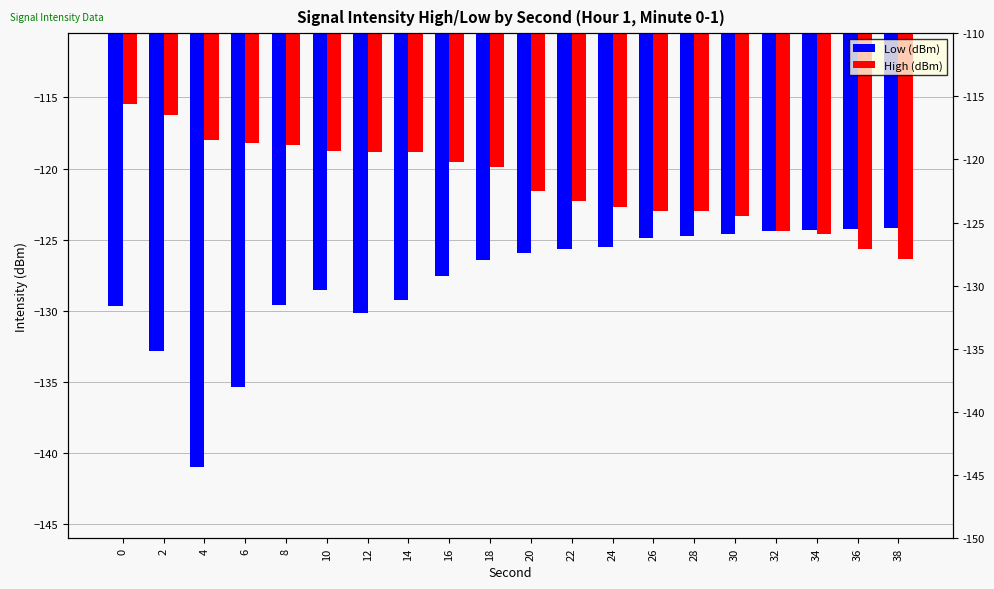

Rank the categories by High (dBm) value from lowest to highest.

38, 36, 34, 32, 30, 28, 26, 24, 22, 20, 18, 16, 12, 14, 10, 8, 6, 4, 2, 0